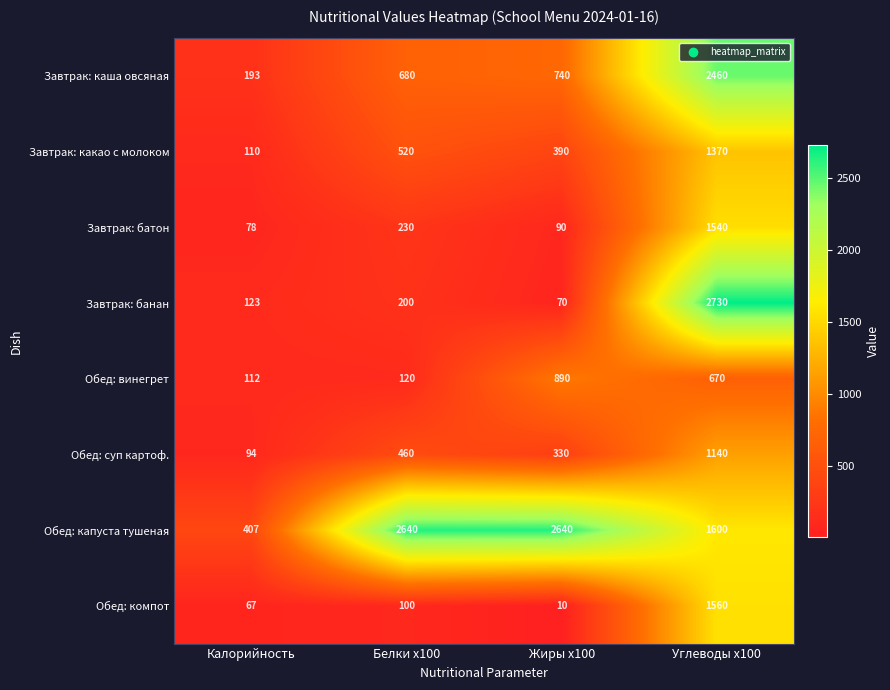

What is the difference between the maximum and minimum values in the Завтрак: батон series?

1462